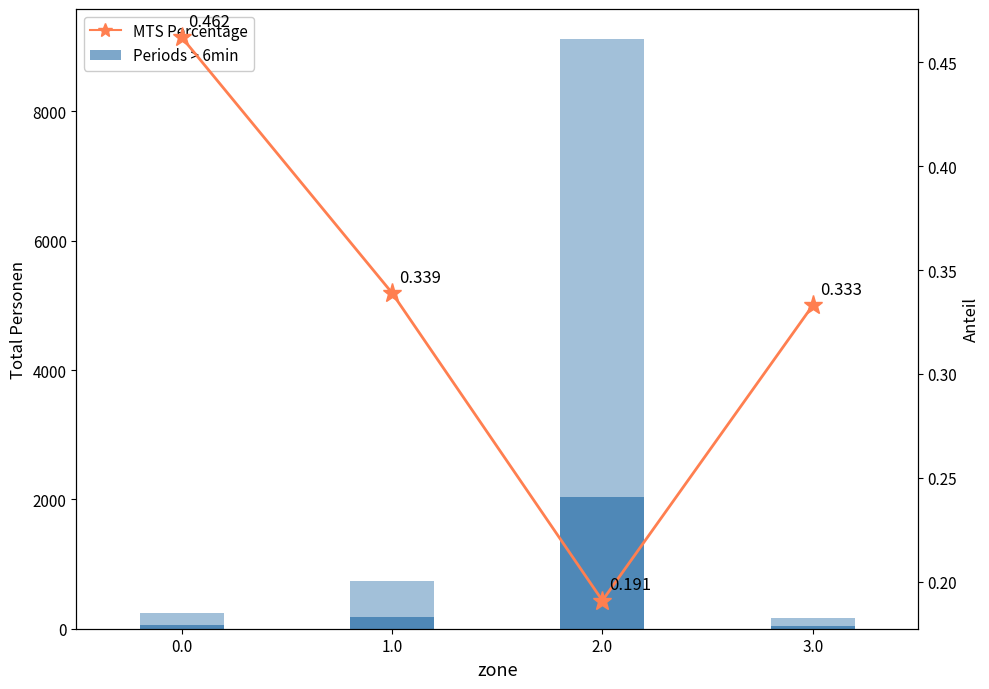

What is the sum of all MTS Percentage values?

1.3